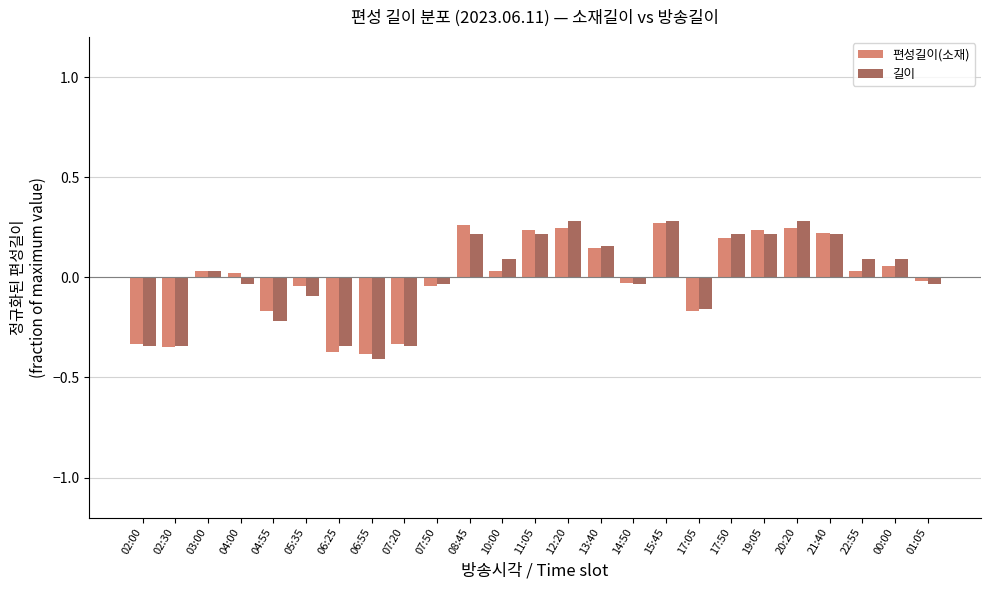

True or false: 길이 has a value of 0.3 at 08:45.

False